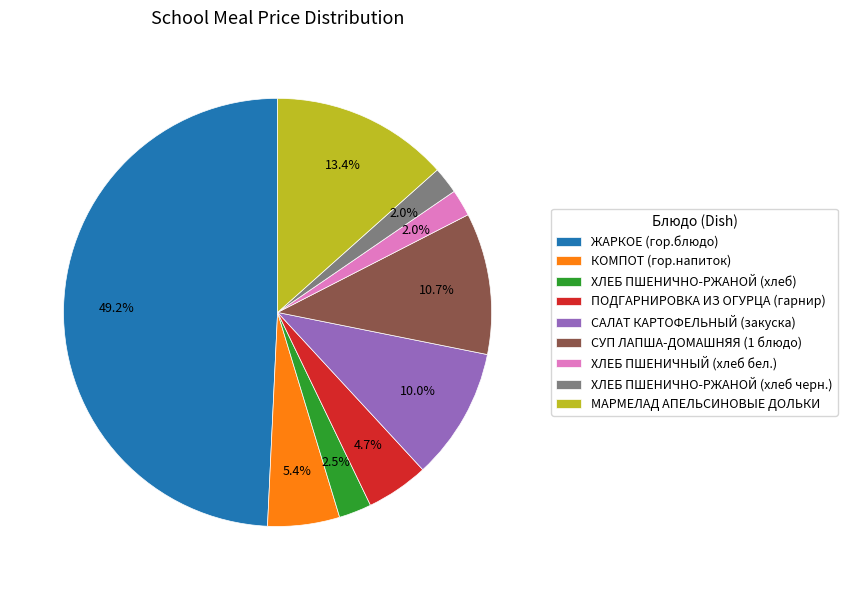

Is it true that ХЛЕБ ПШЕНИЧНО-РЖАНОЙ (хлеб черн.) is 8% of the pie?

False